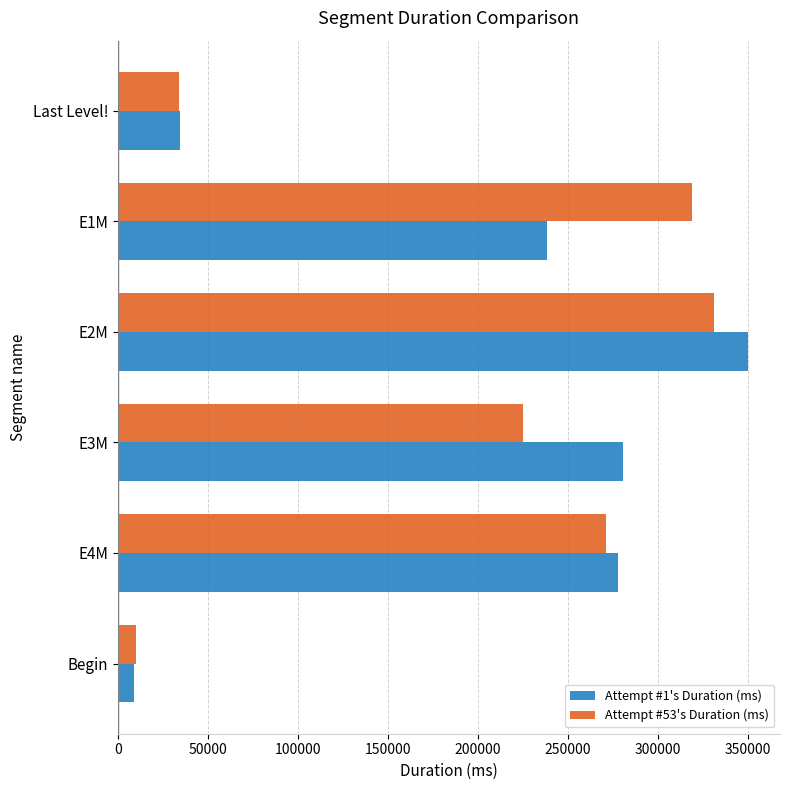

What is the spread (max minus min) of values at E1M?

80499